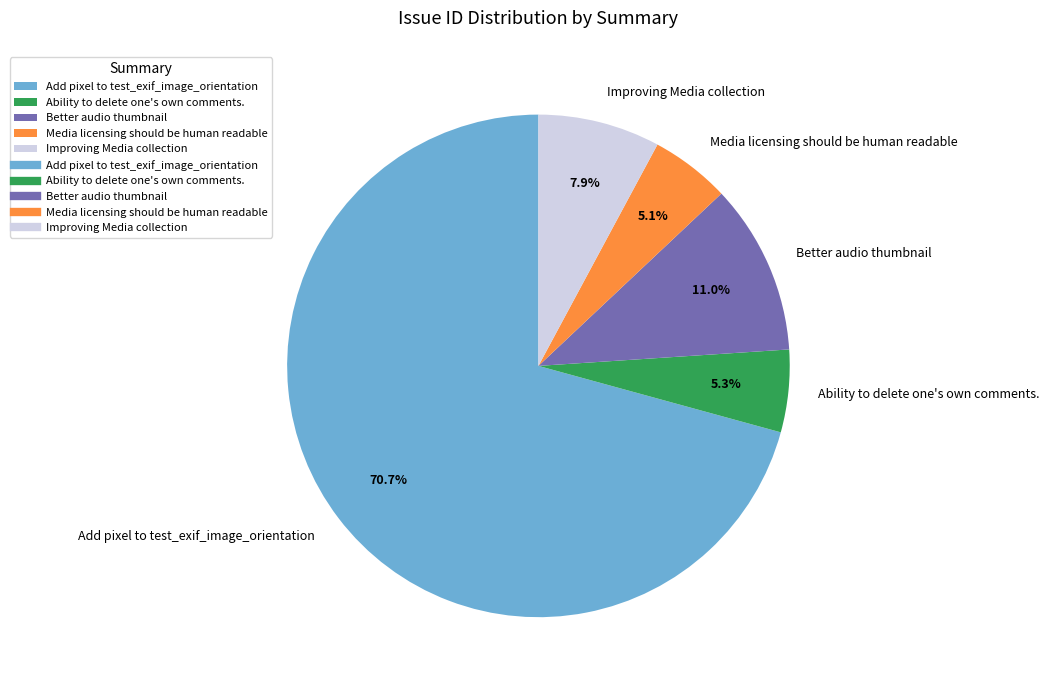

The Improving Media collection slice represents 1% of the pie. True or false?

False